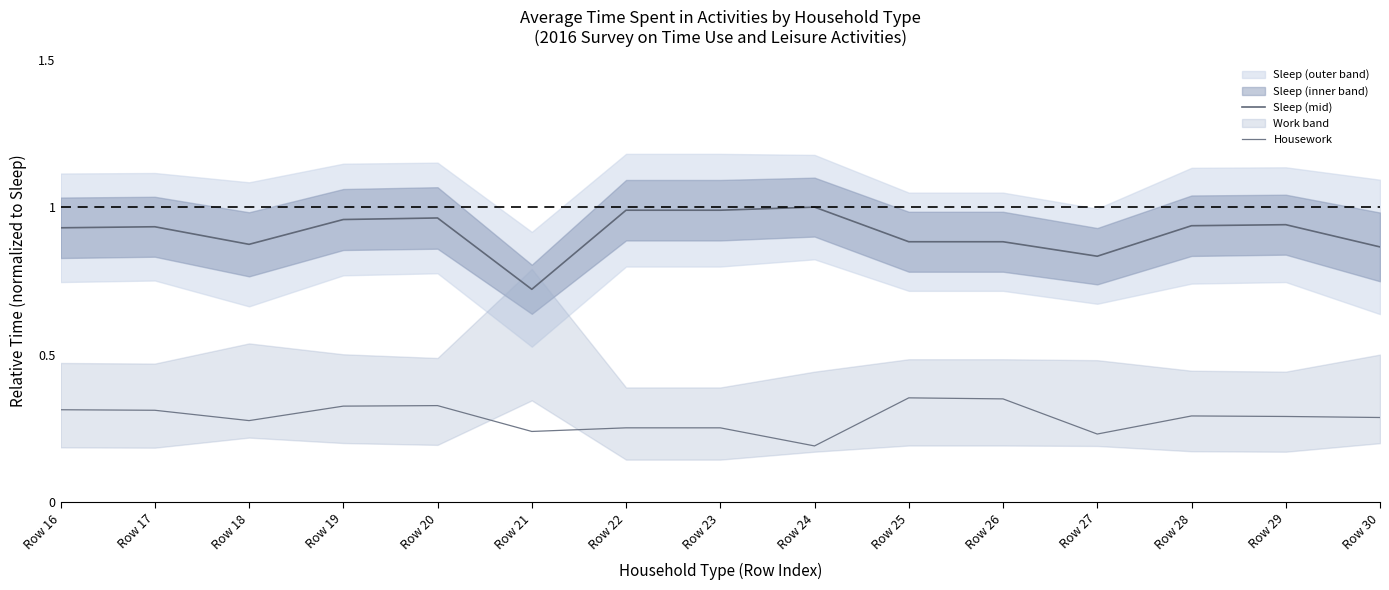

Is the value of Sleep (mid) at Row 20 greater than the value of Housework at Row 26?

Yes